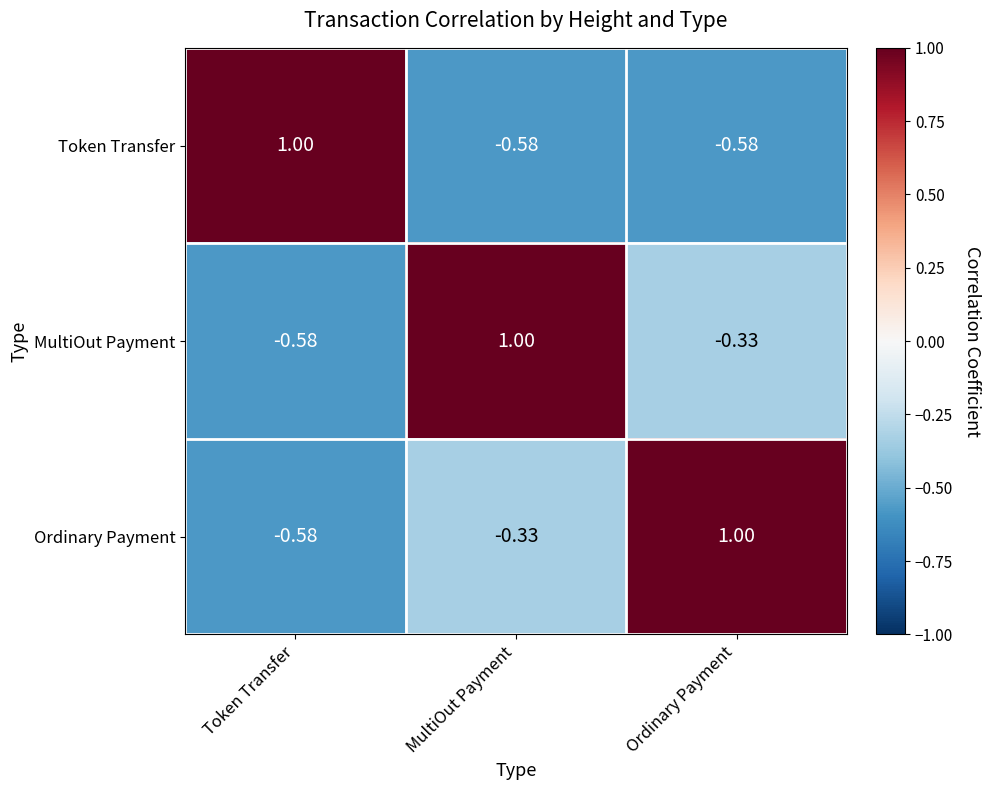

How many distinct data groups are displayed?

3